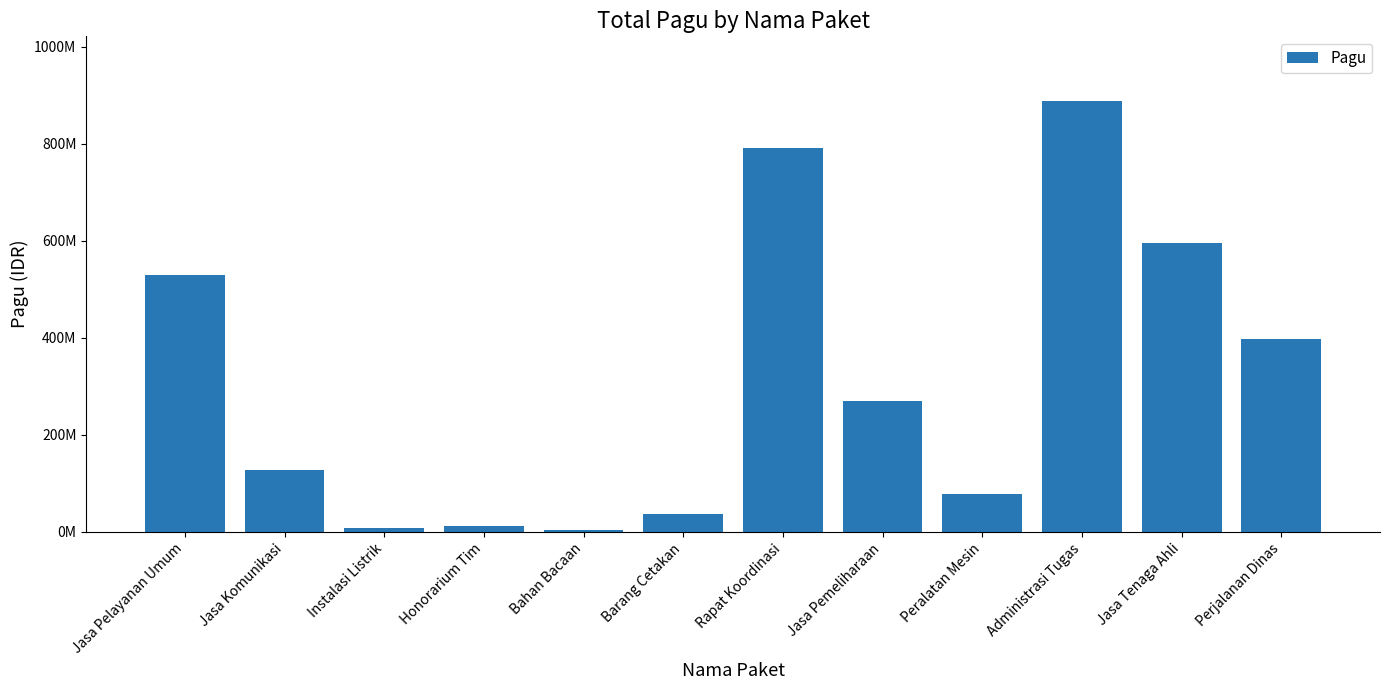

What is the greatest value displayed?

888158200